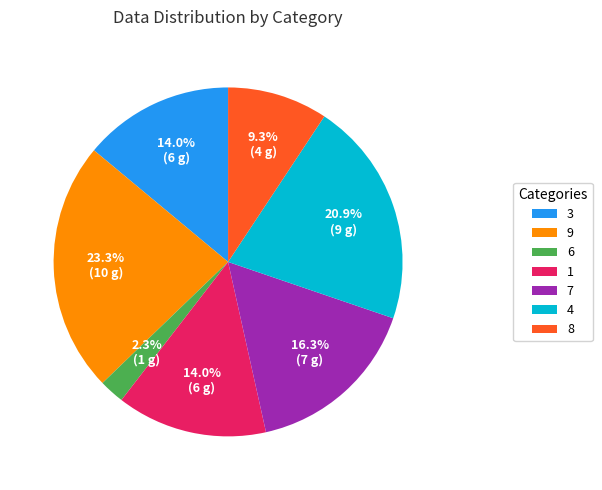

Does any single category account for the majority?

No